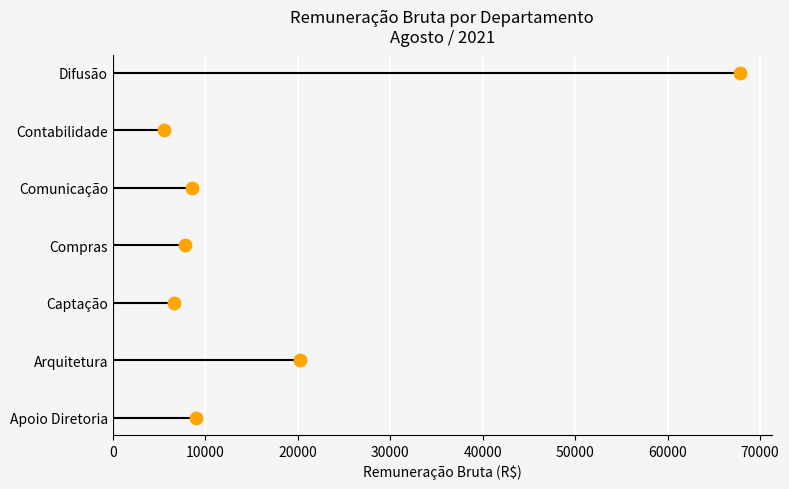

What is the change in value from 0 to 20000?

+2